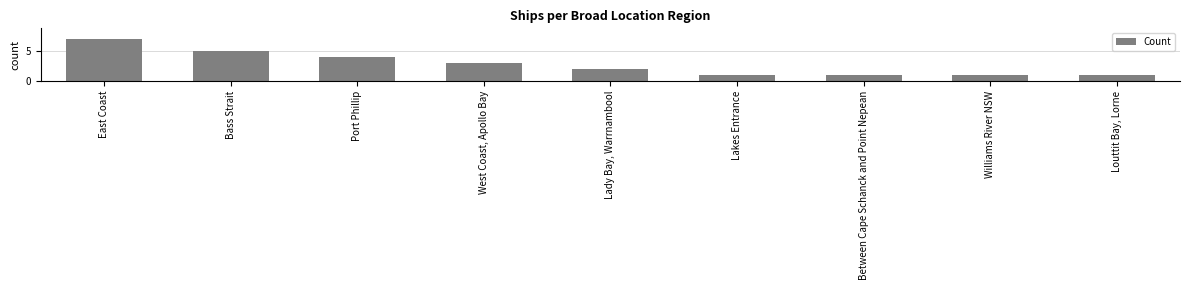

What is the sum of the values at Williams River NSW and East Coast?

8